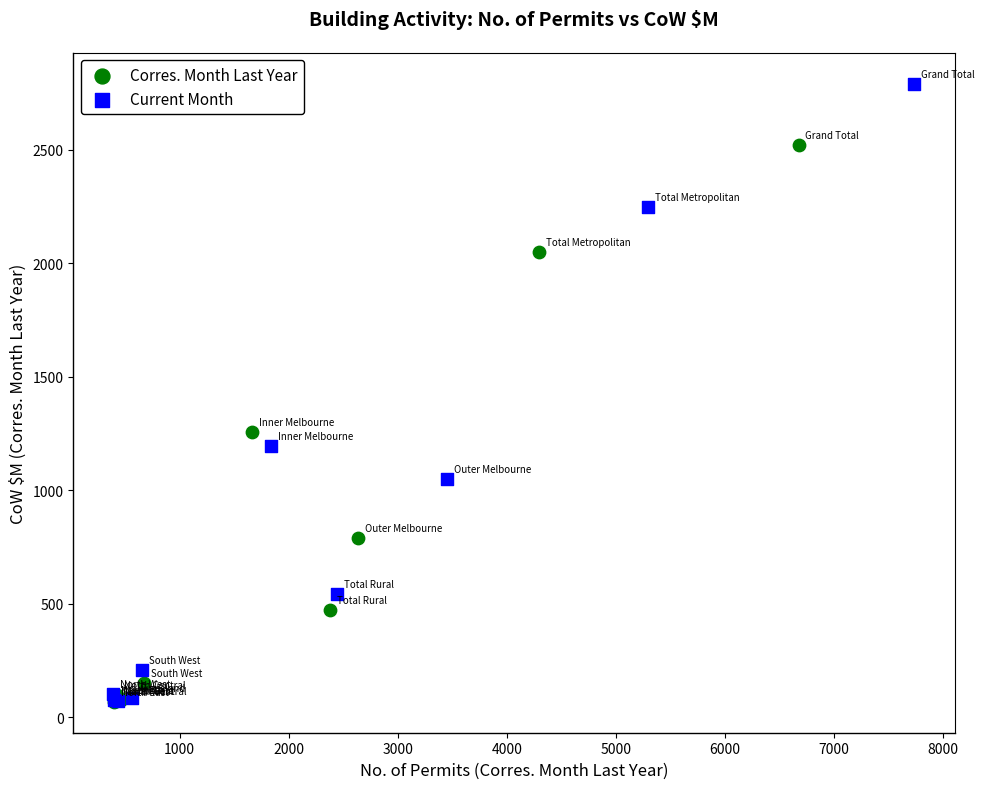

Which series reaches the maximum Y coordinate?

Current Month